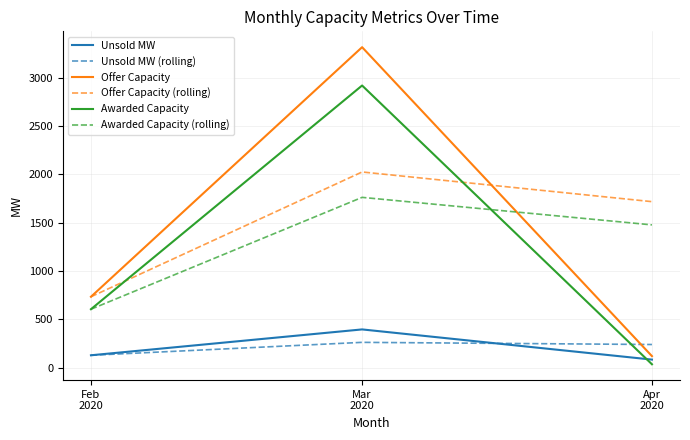

What is the maximum value for Awarded Capacity (rolling)?

1762.7